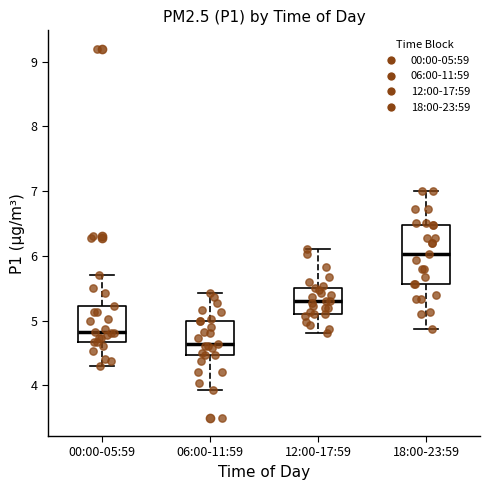

Where is the lower edge of the box for 06:00-11:59 on the y-axis? The values are not printed on the chart, so give them approximately, as read against the axis.

4.5